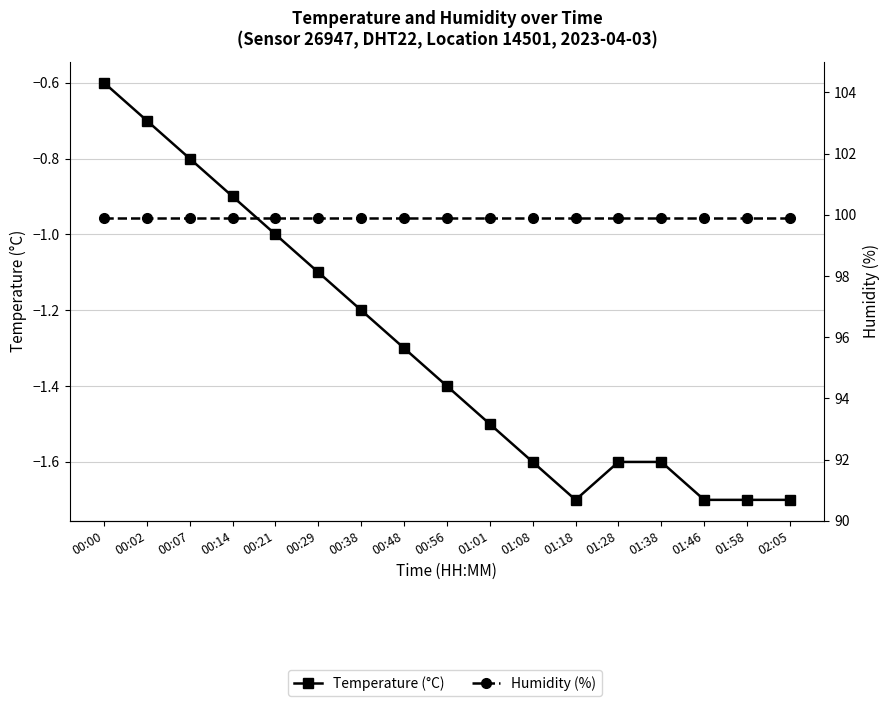

What are all the series names shown in the legend?

Temperature (°C), Humidity (%)